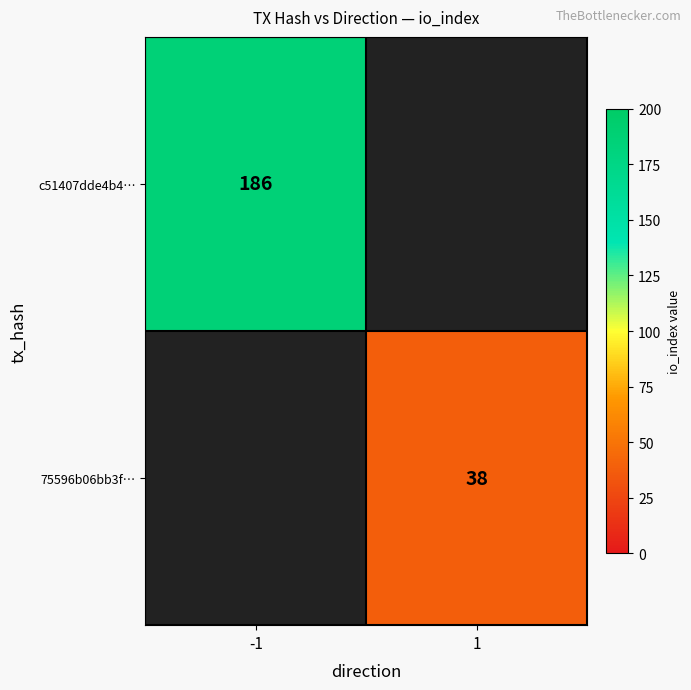

At which category does the chart reach its peak across all series?

-1